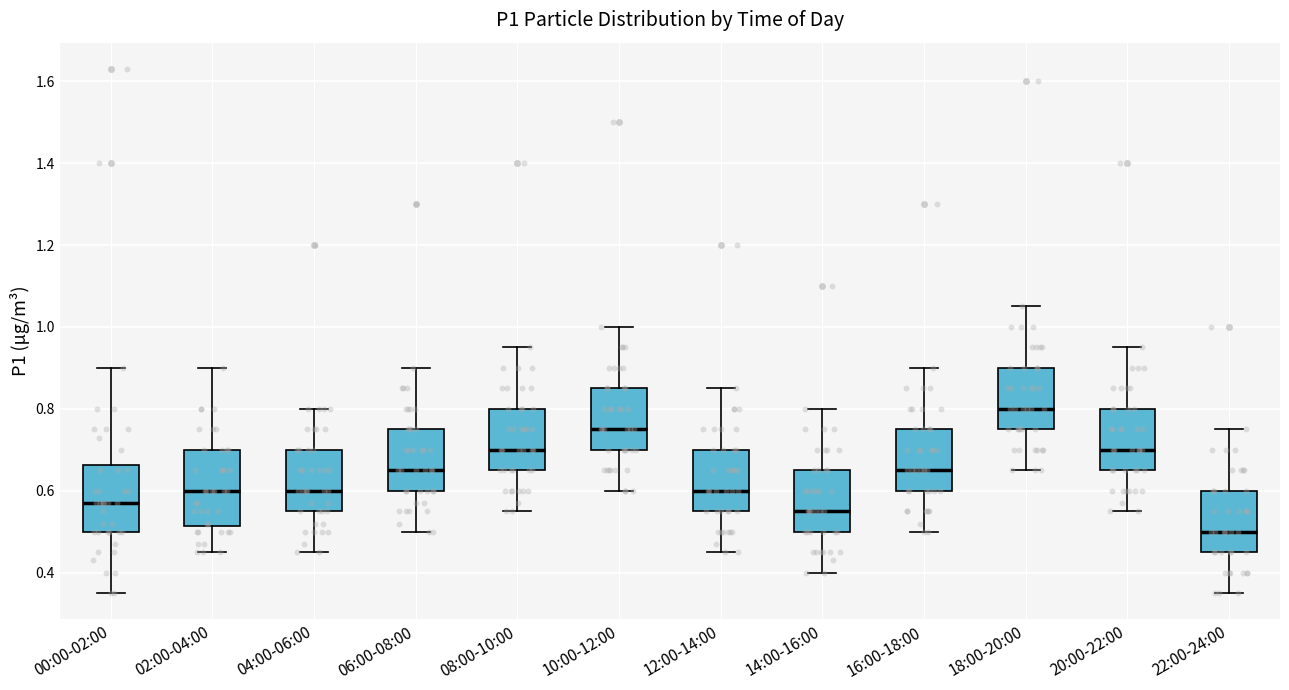

Comparing the boxes themselves (not the whiskers), which one is the tallest?

02:00-04:00